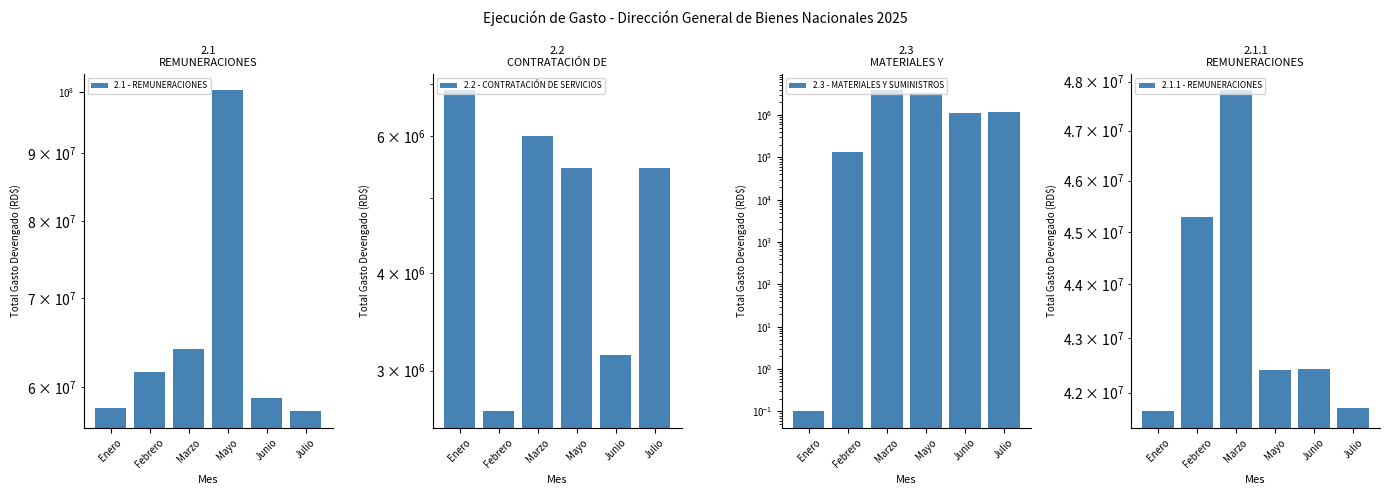

What is the value of the 2.2 - CONTRATACIÓN DE SERVICIOS bar at the 3rd from the left?

6007375.3